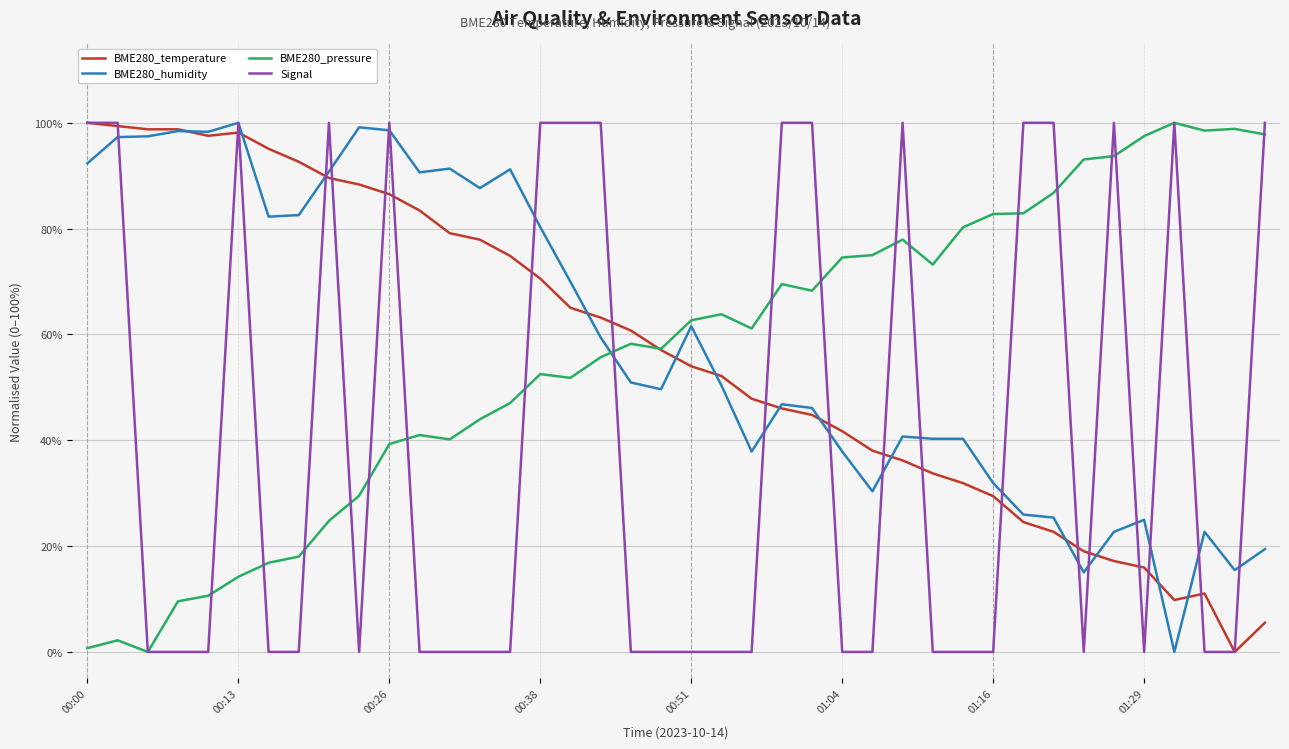

What is the greatest value displayed?

100.0